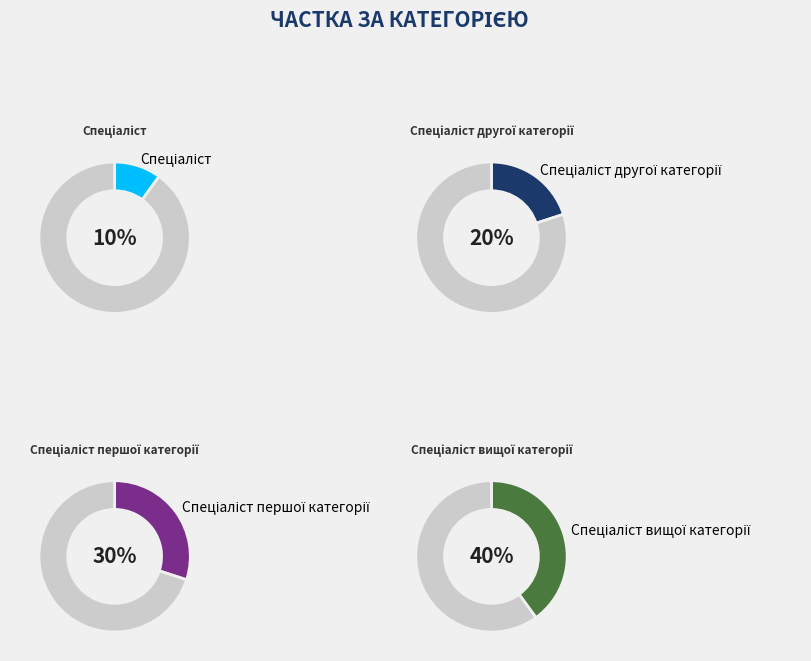

How much of the chart is everything except Спеціаліст?

90.0%